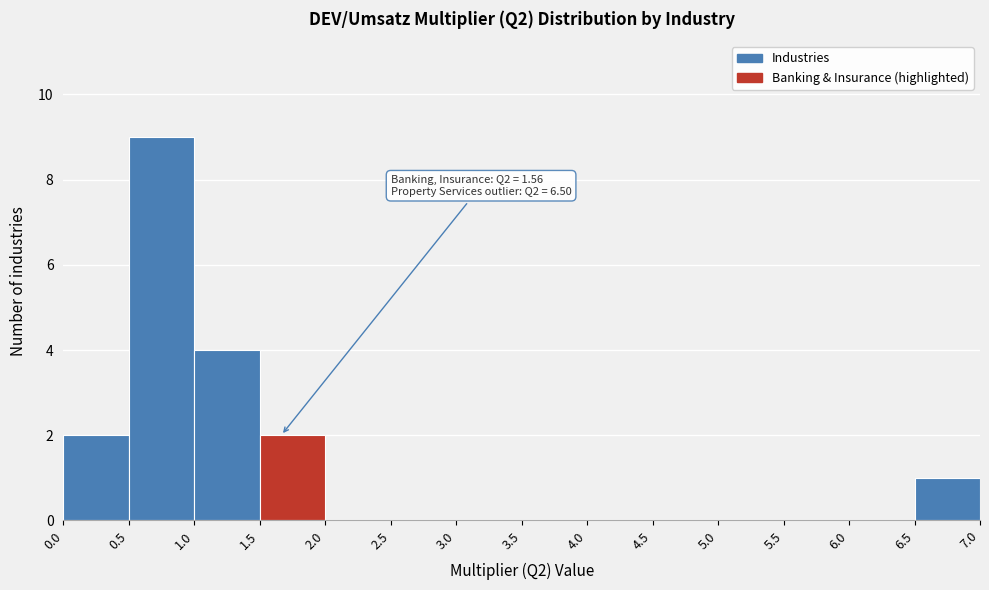

Over which range of the x-axis is the bar tallest?

0.5 to 1.0